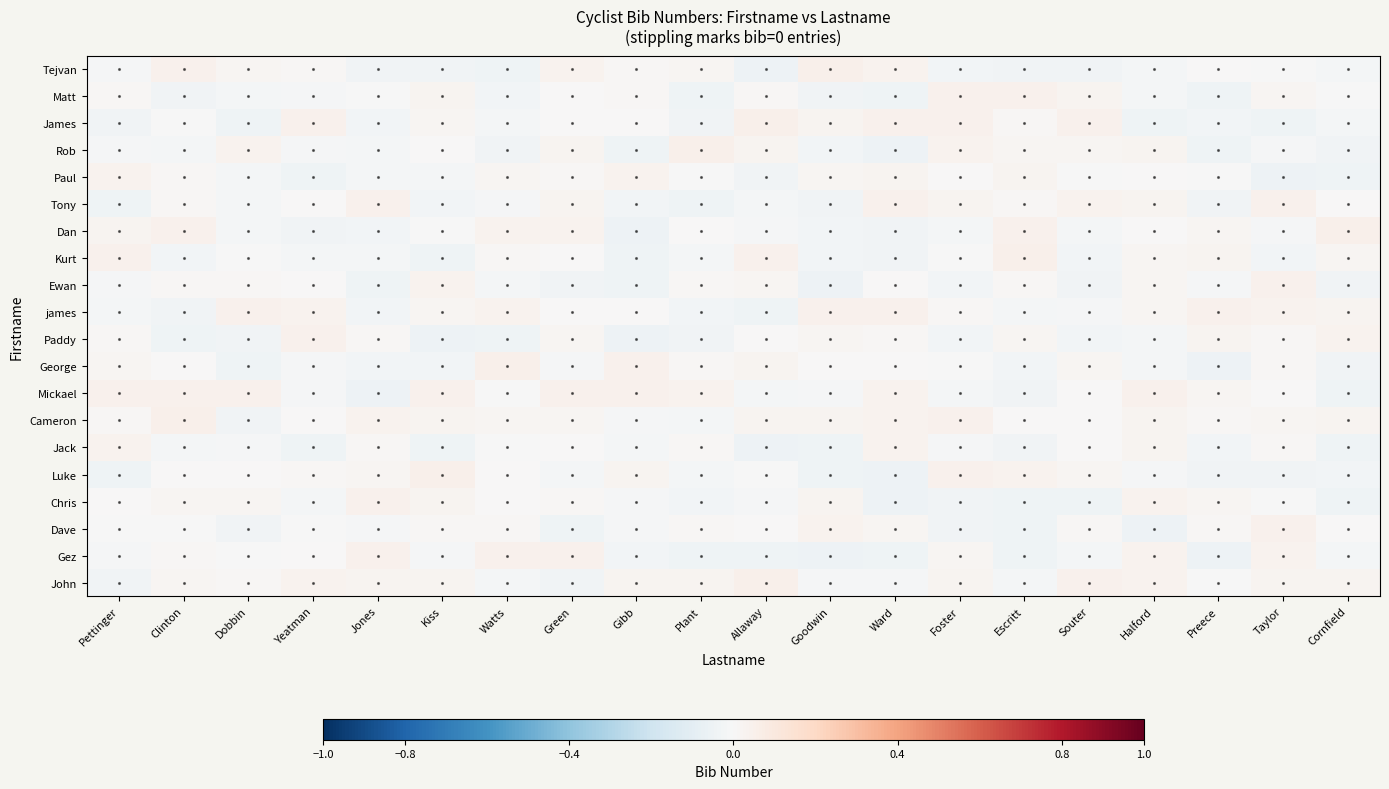

Reading left to right, transcribe all the data shown in this chart.

Tejvan: Pettinger=-0.0	Clinton=0.0	Dobbin=0.0	Yeatman=0.0	Jones=-0.0	Kiss=-0.0	Watts=-0.0	Green=0.0	Gibb=0.0	Plant=0.0	Allaway=-0.0	Goodwin=0.0	Ward=0.0	Foster=-0.0	Escritt=-0.0	Souter=-0.0	Halford=-0.0	Preece=0.0	Taylor=-0.0	Cornfield=-0.0
Matt: Pettinger=0.0	Clinton=-0.0	Dobbin=-0.0	Yeatman=-0.0	Jones=-0.0	Kiss=0.0	Watts=-0.0	Green=0.0	Gibb=0.0	Plant=-0.0	Allaway=0.0	Goodwin=-0.0	Ward=-0.0	Foster=0.0	Escritt=0.0	Souter=0.0	Halford=-0.0	Preece=-0.0	Taylor=0.0	Cornfield=-0.0
James: Pettinger=-0.0	Clinton=-0.0	Dobbin=-0.0	Yeatman=0.0	Jones=-0.0	Kiss=0.0	Watts=-0.0	Green=0.0	Gibb=0.0	Plant=-0.0	Allaway=0.0	Goodwin=0.0	Ward=0.0	Foster=0.0	Escritt=0.0	Souter=0.0	Halford=-0.0	Preece=-0.0	Taylor=-0.0	Cornfield=-0.0
Rob: Pettinger=-0.0	Clinton=-0.0	Dobbin=0.0	Yeatman=-0.0	Jones=-0.0	Kiss=0.0	Watts=-0.0	Green=0.0	Gibb=-0.0	Plant=0.0	Allaway=0.0	Goodwin=-0.0	Ward=-0.0	Foster=0.0	Escritt=0.0	Souter=0.0	Halford=0.0	Preece=-0.0	Taylor=-0.0	Cornfield=-0.0
Paul: Pettinger=0.0	Clinton=0.0	Dobbin=-0.0	Yeatman=-0.0	Jones=-0.0	Kiss=-0.0	Watts=0.0	Green=0.0	Gibb=0.0	Plant=-0.0	Allaway=-0.0	Goodwin=0.0	Ward=0.0	Foster=0.0	Escritt=0.0	Souter=-0.0	Halford=0.0	Preece=-0.0	Taylor=-0.0	Cornfield=-0.0
Tony: Pettinger=-0.0	Clinton=0.0	Dobbin=-0.0	Yeatman=0.0	Jones=0.0	Kiss=-0.0	Watts=-0.0	Green=0.0	Gibb=-0.0	Plant=-0.0	Allaway=-0.0	Goodwin=-0.0	Ward=0.0	Foster=0.0	Escritt=0.0	Souter=0.0	Halford=0.0	Preece=-0.0	Taylor=0.0	Cornfield=0.0
Dan: Pettinger=0.0	Clinton=0.0	Dobbin=-0.0	Yeatman=-0.0	Jones=-0.0	Kiss=-0.0	Watts=0.0	Green=0.0	Gibb=-0.0	Plant=0.0	Allaway=-0.0	Goodwin=-0.0	Ward=-0.0	Foster=-0.0	Escritt=0.0	Souter=-0.0	Halford=0.0	Preece=0.0	Taylor=-0.0	Cornfield=0.0
Kurt: Pettinger=0.0	Clinton=-0.0	Dobbin=-0.0	Yeatman=-0.0	Jones=-0.0	Kiss=-0.0	Watts=0.0	Green=0.0	Gibb=-0.0	Plant=-0.0	Allaway=0.0	Goodwin=-0.0	Ward=-0.0	Foster=-0.0	Escritt=0.0	Souter=-0.0	Halford=0.0	Preece=0.0	Taylor=-0.0	Cornfield=0.0
Ewan: Pettinger=-0.0	Clinton=0.0	Dobbin=0.0	Yeatman=0.0	Jones=-0.0	Kiss=0.0	Watts=-0.0	Green=-0.0	Gibb=-0.0	Plant=0.0	Allaway=0.0	Goodwin=-0.0	Ward=0.0	Foster=-0.0	Escritt=0.0	Souter=-0.0	Halford=0.0	Preece=-0.0	Taylor=0.0	Cornfield=-0.0
james: Pettinger=-0.0	Clinton=-0.0	Dobbin=0.0	Yeatman=0.0	Jones=-0.0	Kiss=0.0	Watts=0.0	Green=0.0	Gibb=0.0	Plant=-0.0	Allaway=-0.0	Goodwin=0.0	Ward=0.0	Foster=0.0	Escritt=-0.0	Souter=-0.0	Halford=0.0	Preece=0.0	Taylor=0.0	Cornfield=0.0
Paddy: Pettinger=0.0	Clinton=-0.0	Dobbin=-0.0	Yeatman=0.0	Jones=0.0	Kiss=-0.0	Watts=-0.0	Green=0.0	Gibb=-0.0	Plant=-0.0	Allaway=0.0	Goodwin=0.0	Ward=0.0	Foster=-0.0	Escritt=0.0	Souter=-0.0	Halford=-0.0	Preece=0.0	Taylor=0.0	Cornfield=0.0
George: Pettinger=0.0	Clinton=0.0	Dobbin=-0.0	Yeatman=-0.0	Jones=-0.0	Kiss=-0.0	Watts=0.0	Green=-0.0	Gibb=0.0	Plant=0.0	Allaway=0.0	Goodwin=0.0	Ward=0.0	Foster=-0.0	Escritt=-0.0	Souter=0.0	Halford=-0.0	Preece=-0.0	Taylor=0.0	Cornfield=-0.0
Mickael: Pettinger=0.0	Clinton=0.0	Dobbin=0.0	Yeatman=-0.0	Jones=-0.0	Kiss=0.0	Watts=-0.0	Green=0.0	Gibb=0.0	Plant=0.0	Allaway=-0.0	Goodwin=-0.0	Ward=0.0	Foster=-0.0	Escritt=-0.0	Souter=0.0	Halford=0.0	Preece=0.0	Taylor=0.0	Cornfield=-0.0
Cameron: Pettinger=0.0	Clinton=0.0	Dobbin=-0.0	Yeatman=0.0	Jones=0.0	Kiss=0.0	Watts=0.0	Green=0.0	Gibb=-0.0	Plant=-0.0	Allaway=0.0	Goodwin=0.0	Ward=0.0	Foster=0.0	Escritt=0.0	Souter=0.0	Halford=0.0	Preece=0.0	Taylor=0.0	Cornfield=0.0
Jack: Pettinger=0.0	Clinton=-0.0	Dobbin=-0.0	Yeatman=-0.0	Jones=0.0	Kiss=-0.0	Watts=-0.0	Green=0.0	Gibb=-0.0	Plant=0.0	Allaway=-0.0	Goodwin=-0.0	Ward=0.0	Foster=-0.0	Escritt=-0.0	Souter=0.0	Halford=0.0	Preece=-0.0	Taylor=0.0	Cornfield=-0.0
Luke: Pettinger=-0.0	Clinton=0.0	Dobbin=0.0	Yeatman=0.0	Jones=0.0	Kiss=0.0	Watts=0.0	Green=-0.0	Gibb=0.0	Plant=-0.0	Allaway=-0.0	Goodwin=-0.0	Ward=-0.0	Foster=0.0	Escritt=0.0	Souter=0.0	Halford=-0.0	Preece=-0.0	Taylor=-0.0	Cornfield=-0.0
Chris: Pettinger=0.0	Clinton=0.0	Dobbin=0.0	Yeatman=-0.0	Jones=0.0	Kiss=0.0	Watts=0.0	Green=0.0	Gibb=-0.0	Plant=-0.0	Allaway=-0.0	Goodwin=0.0	Ward=-0.0	Foster=-0.0	Escritt=-0.0	Souter=-0.0	Halford=0.0	Preece=0.0	Taylor=-0.0	Cornfield=-0.0
Dave: Pettinger=-0.0	Clinton=-0.0	Dobbin=-0.0	Yeatman=-0.0	Jones=-0.0	Kiss=0.0	Watts=0.0	Green=-0.0	Gibb=-0.0	Plant=0.0	Allaway=0.0	Goodwin=0.0	Ward=0.0	Foster=-0.0	Escritt=-0.0	Souter=0.0	Halford=-0.0	Preece=0.0	Taylor=0.0	Cornfield=0.0
Gez: Pettinger=-0.0	Clinton=0.0	Dobbin=-0.0	Yeatman=0.0	Jones=0.0	Kiss=-0.0	Watts=0.0	Green=0.0	Gibb=-0.0	Plant=-0.0	Allaway=-0.0	Goodwin=-0.0	Ward=-0.0	Foster=0.0	Escritt=-0.0	Souter=-0.0	Halford=0.0	Preece=-0.0	Taylor=0.0	Cornfield=-0.0
John: Pettinger=-0.0	Clinton=0.0	Dobbin=0.0	Yeatman=0.0	Jones=0.0	Kiss=0.0	Watts=-0.0	Green=-0.0	Gibb=0.0	Plant=0.0	Allaway=0.0	Goodwin=-0.0	Ward=-0.0	Foster=0.0	Escritt=-0.0	Souter=0.0	Halford=0.0	Preece=-0.0	Taylor=0.0	Cornfield=0.0